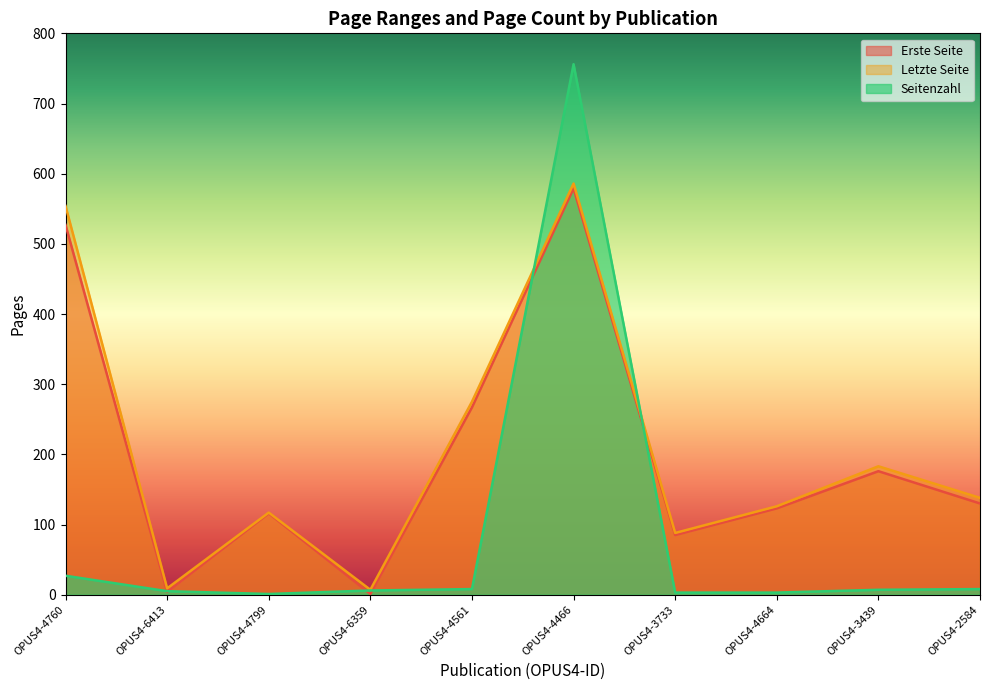

Which series has the widest spread of values?

Seitenzahl